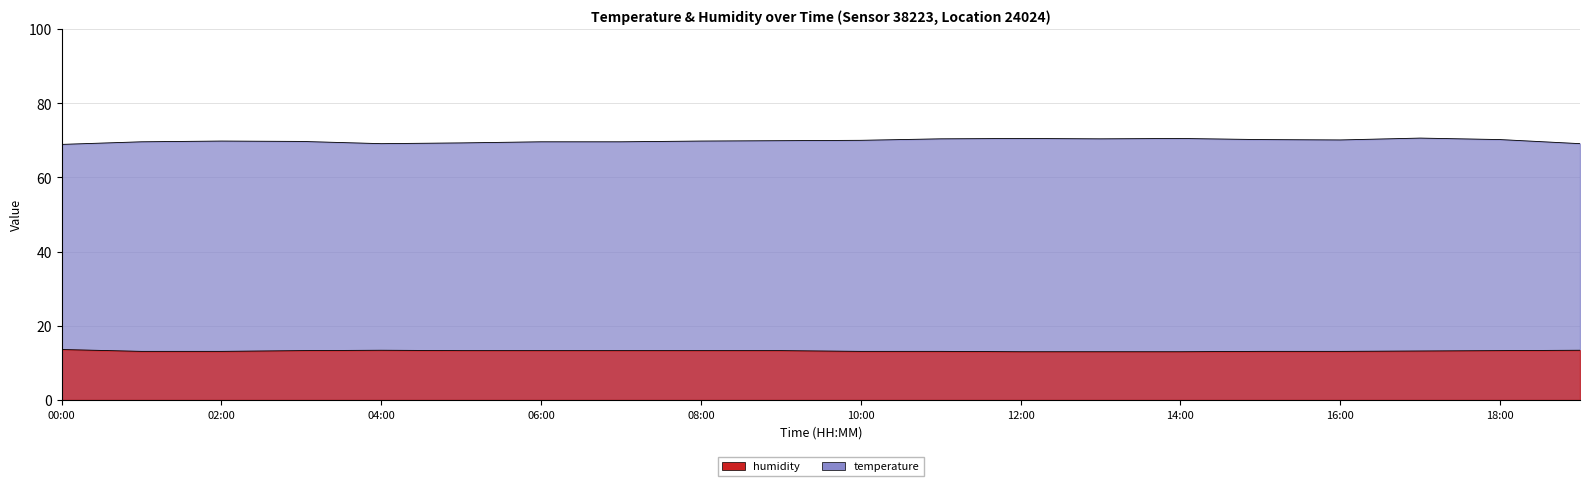

Rank the series by their maximum value, from highest to lowest.

humidity, temperature